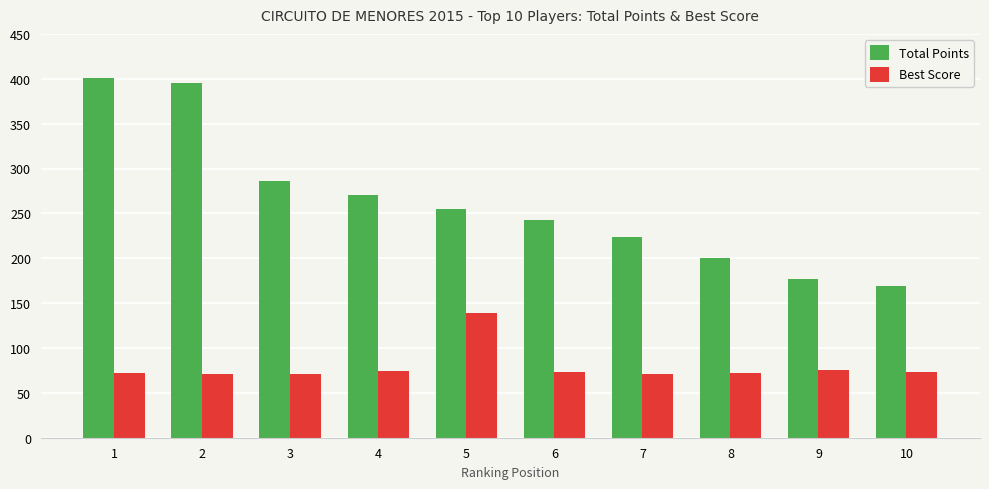

What is the total value across all series at 9?

251.5